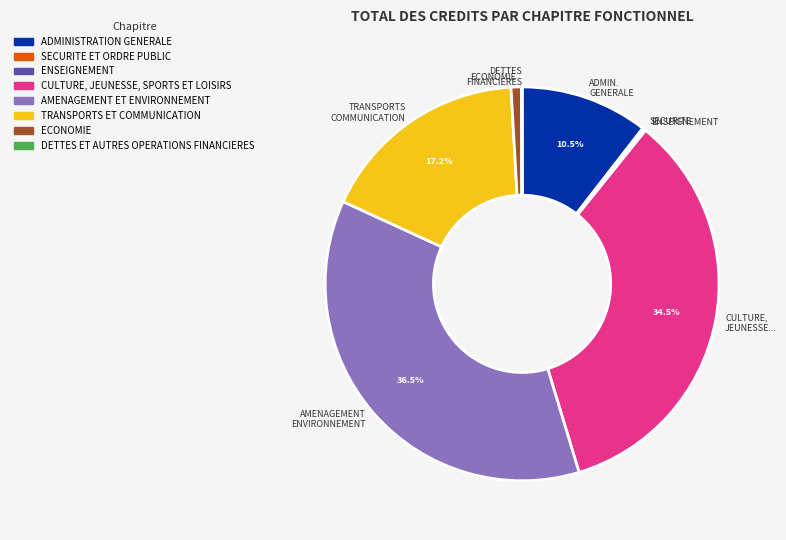

What is the largest slice in the pie chart?

AMENAGEMENT ENVIRONNEMENT